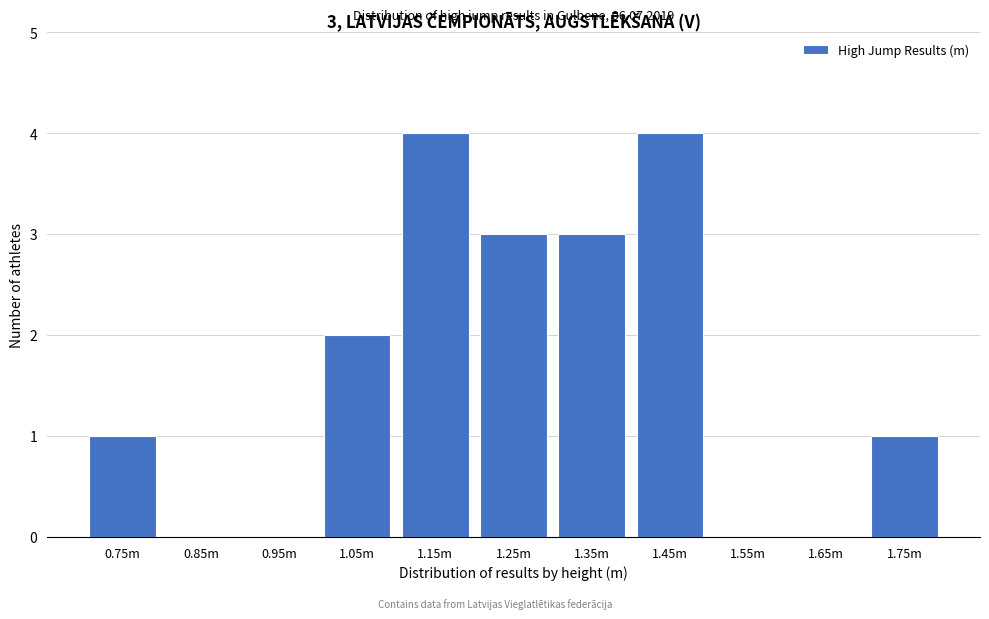

Reading left to right, what are all the values shown in this chart?

0.75m=1	0.85m=0	0.95m=0	1.05m=2	1.15m=4	1.25m=3	1.35m=3	1.45m=4	1.55m=0	1.65m=0	1.75m=1